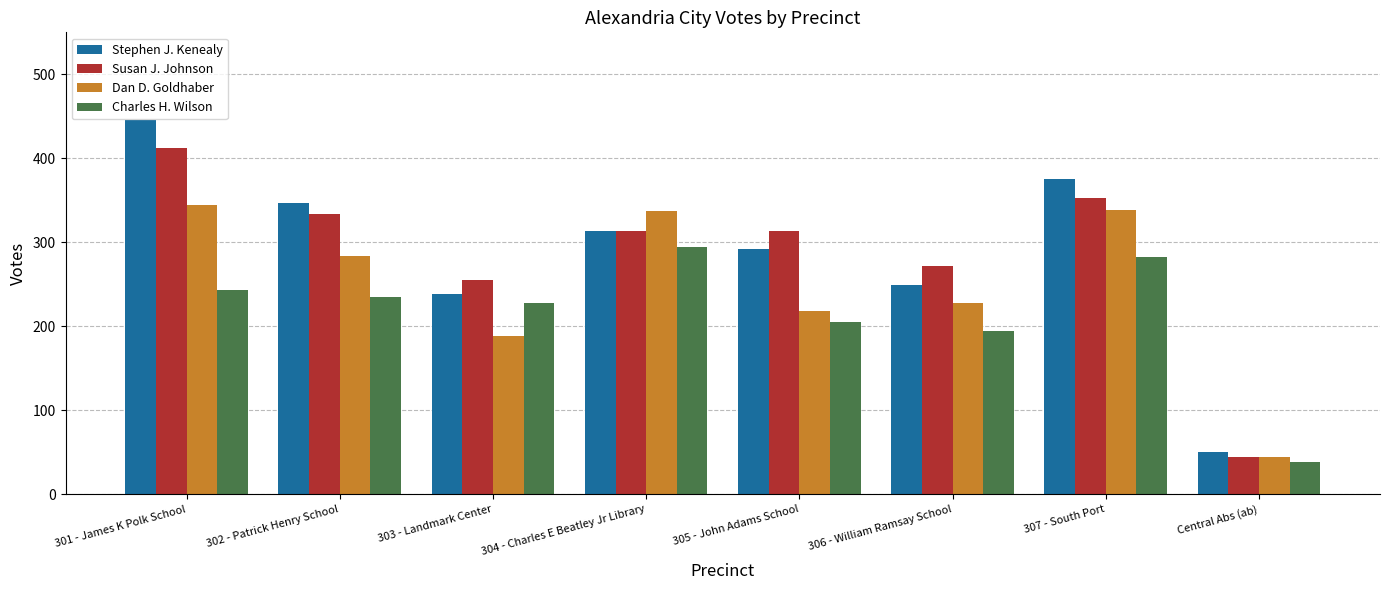

How many categories are shown in the chart?

8